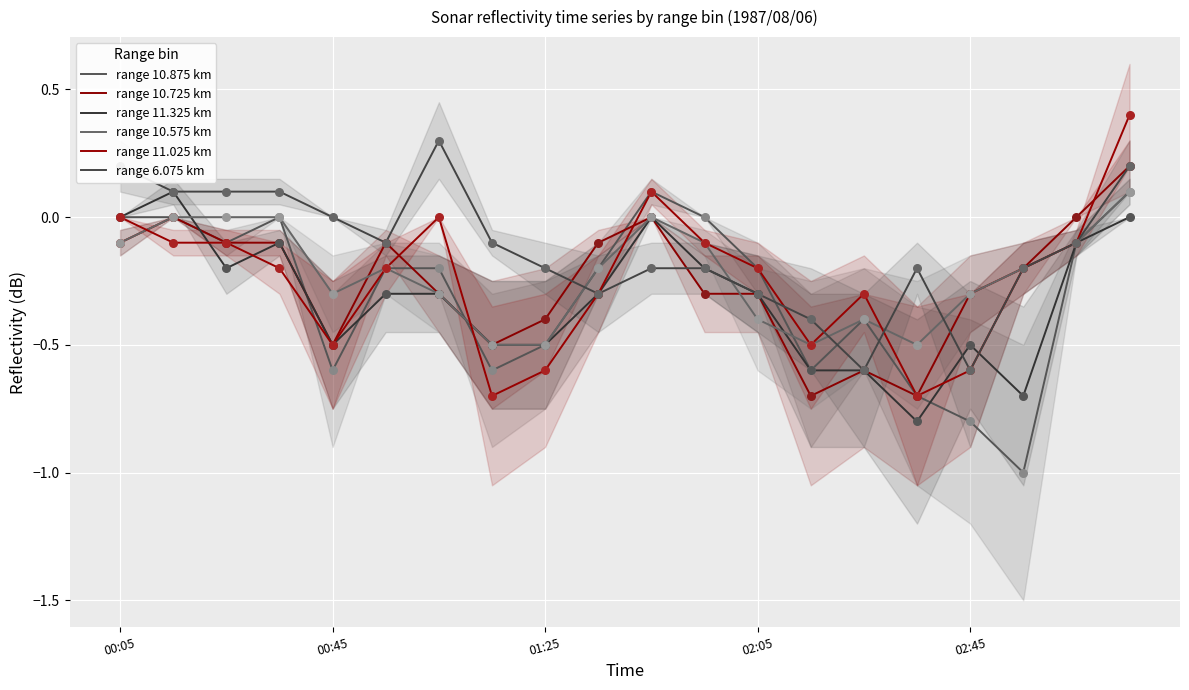

Which series contains the lowest Y value?

range 10.875 km